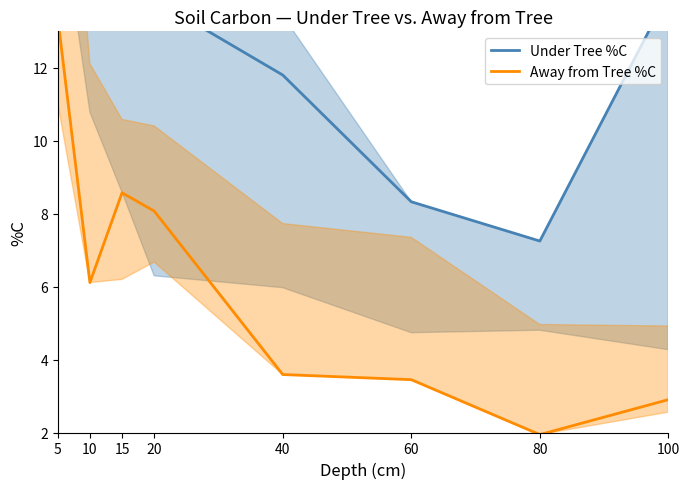

At which label does Away from Tree %C reach its minimum?

80